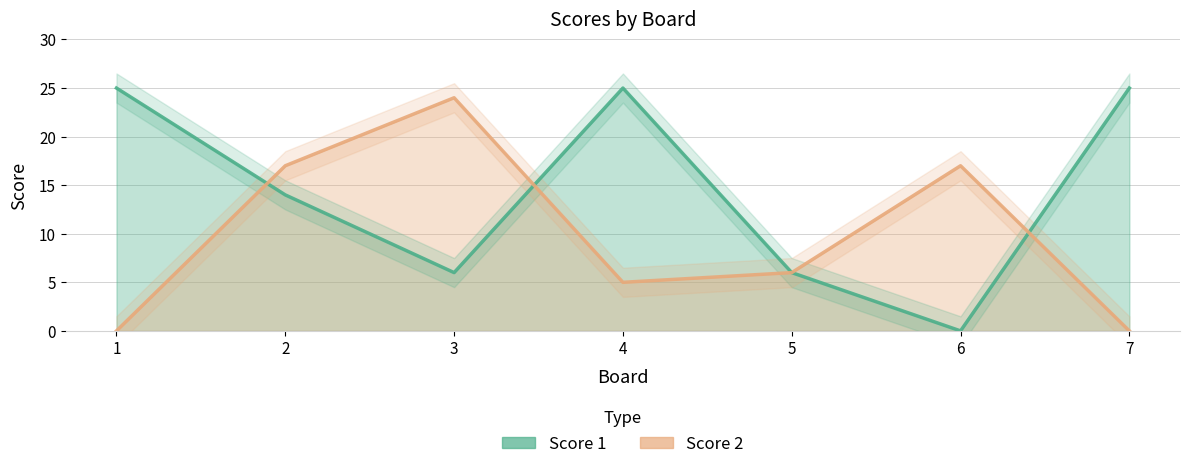

What is the difference between the highest and lowest values at 3?

18